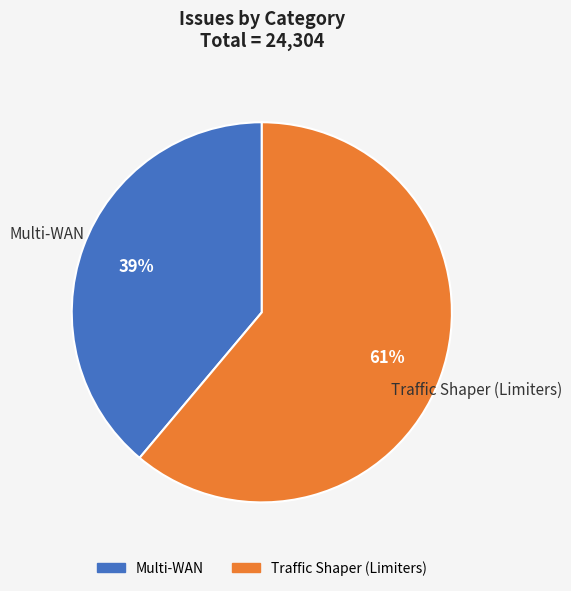

Count the number of slices in the pie.

2